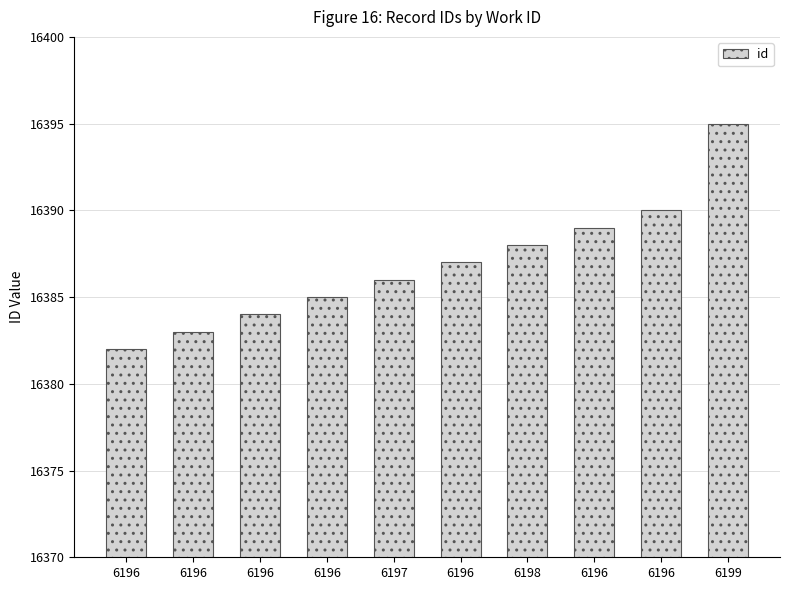

How many categories are shown in the chart?

10